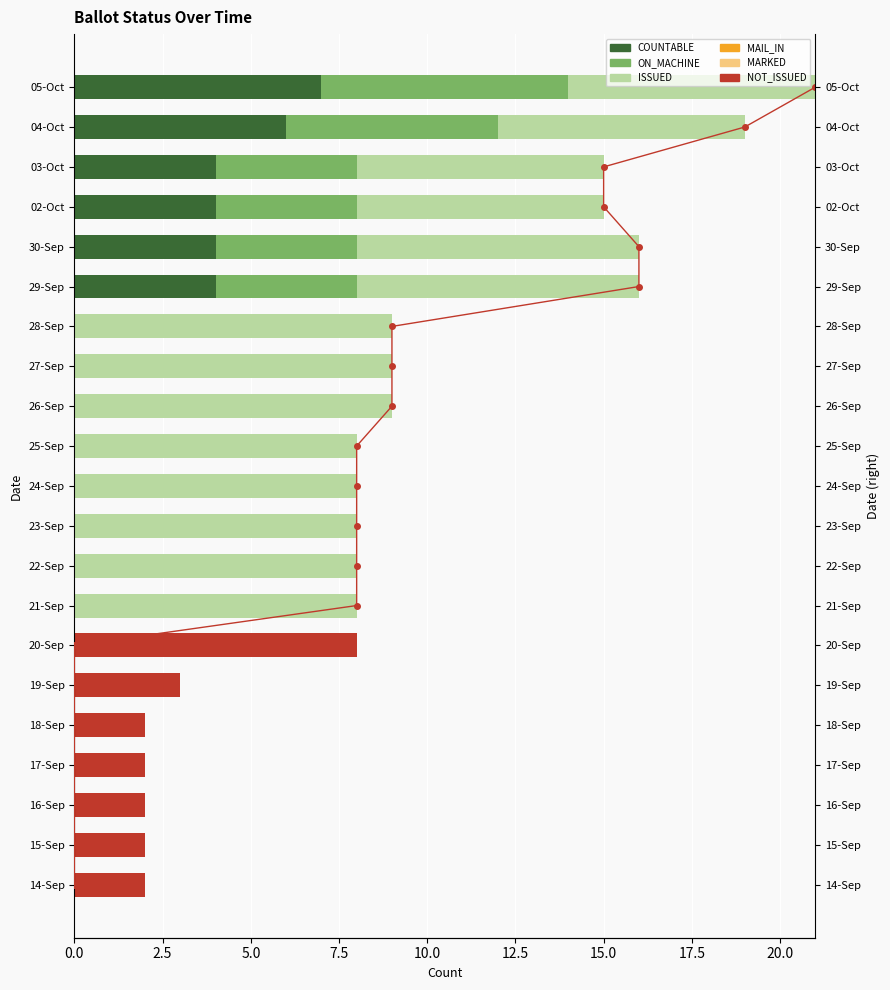

At which label is ISSUED closest to 4?

02-Oct